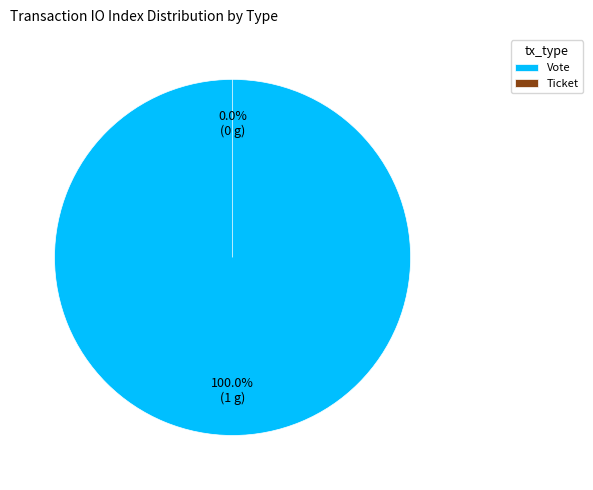

Is there a majority slice in this chart?

Yes